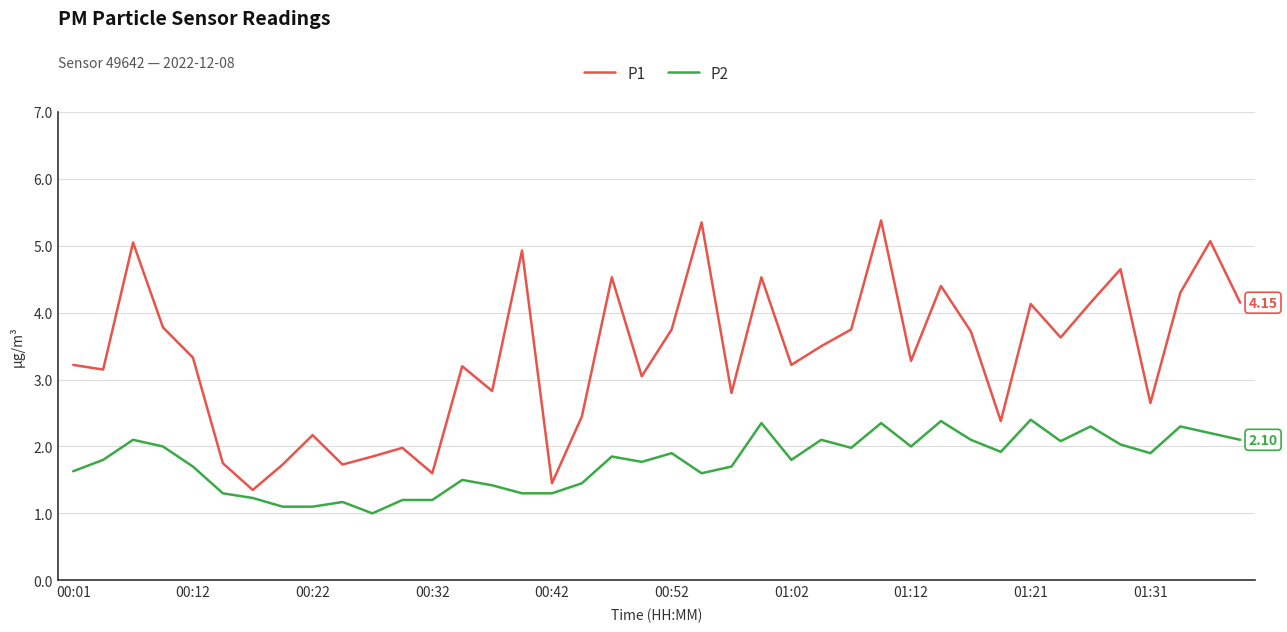

What is the difference between the maximum and minimum values in the P2 series?

1.4